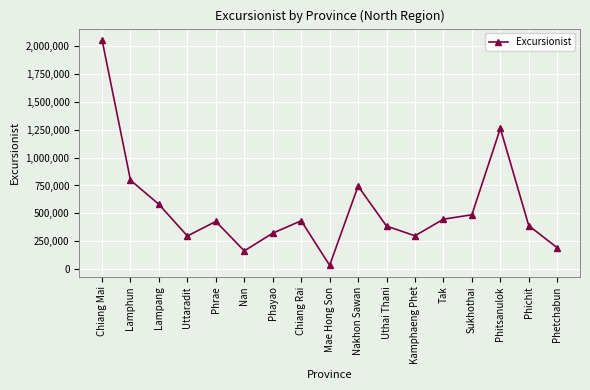

The value at Nakhon Sawan is 744291. True or false?

True